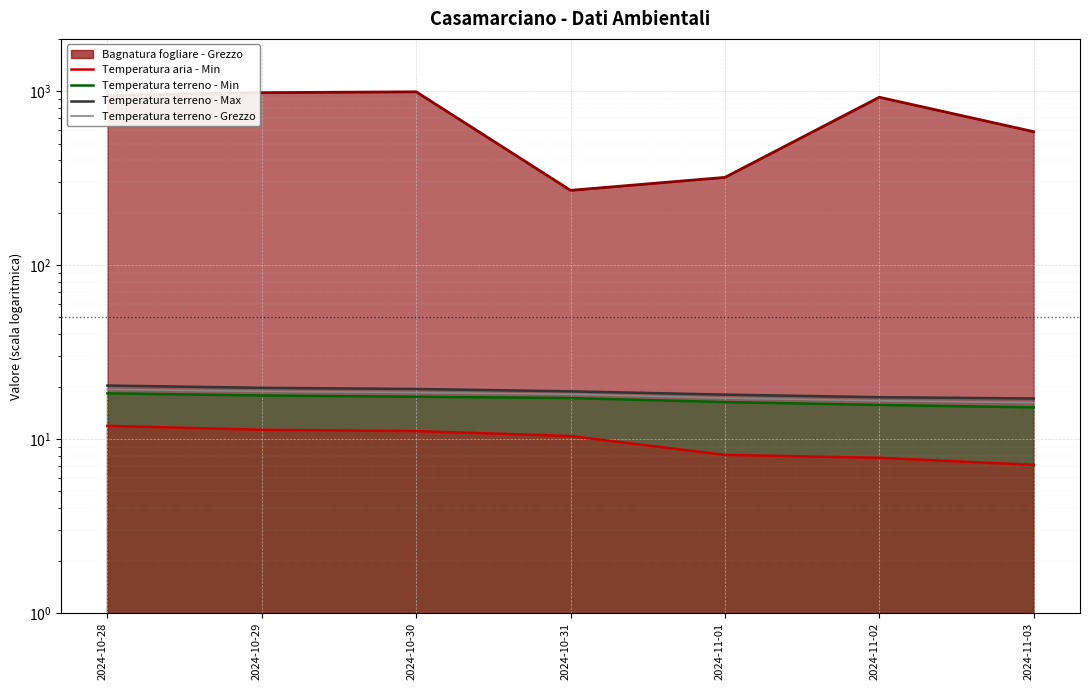

How many data points does each series have?

7